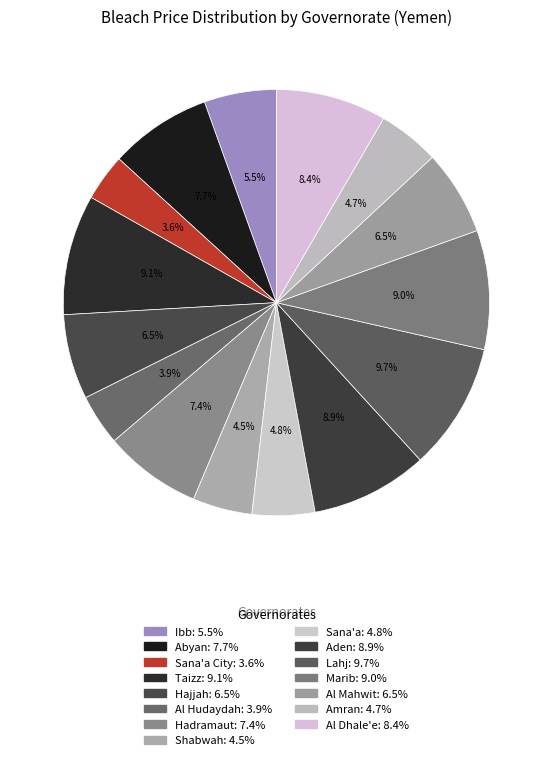

Count the number of slices in the pie.

15